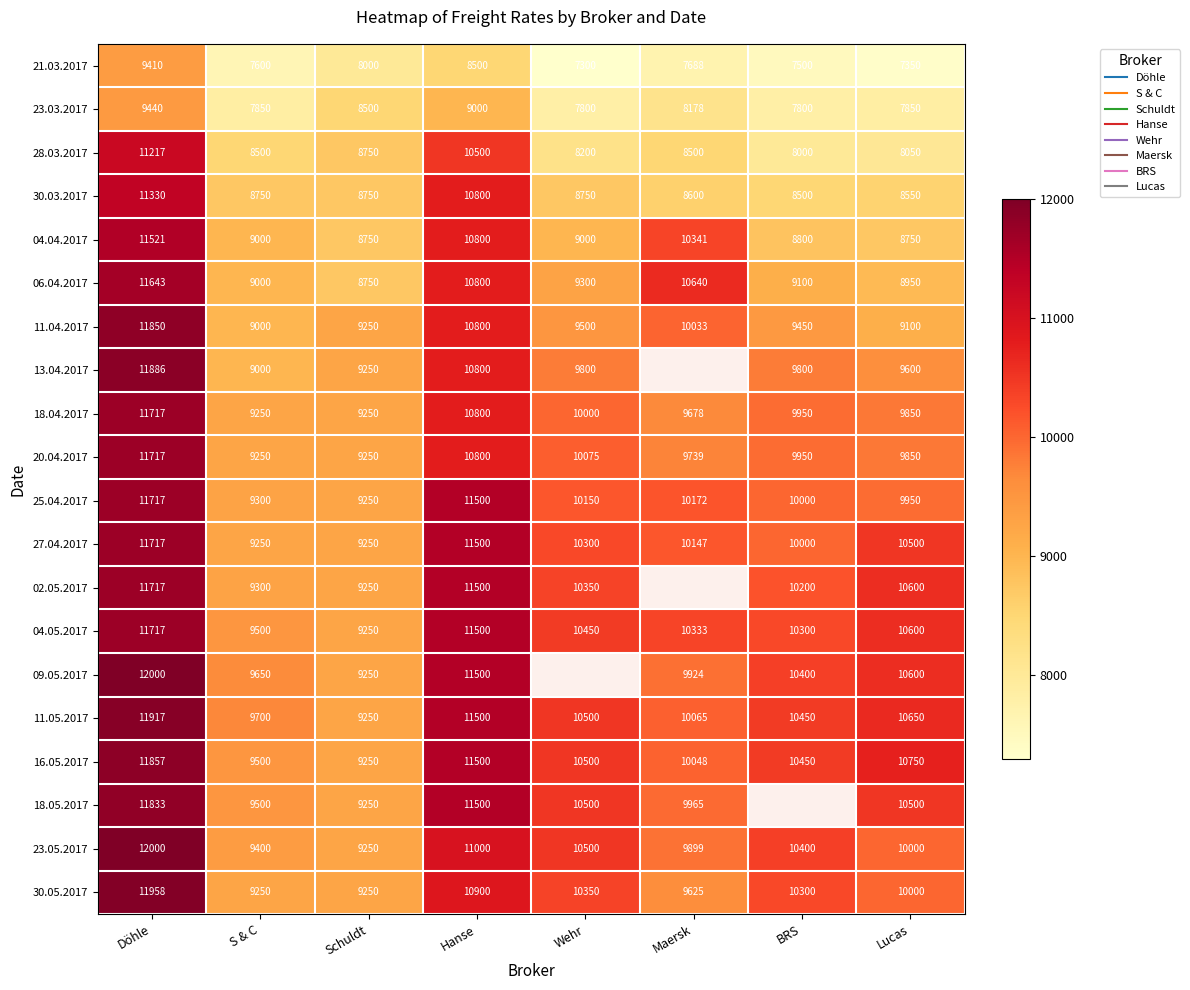

Count the number of categories in the chart.

8